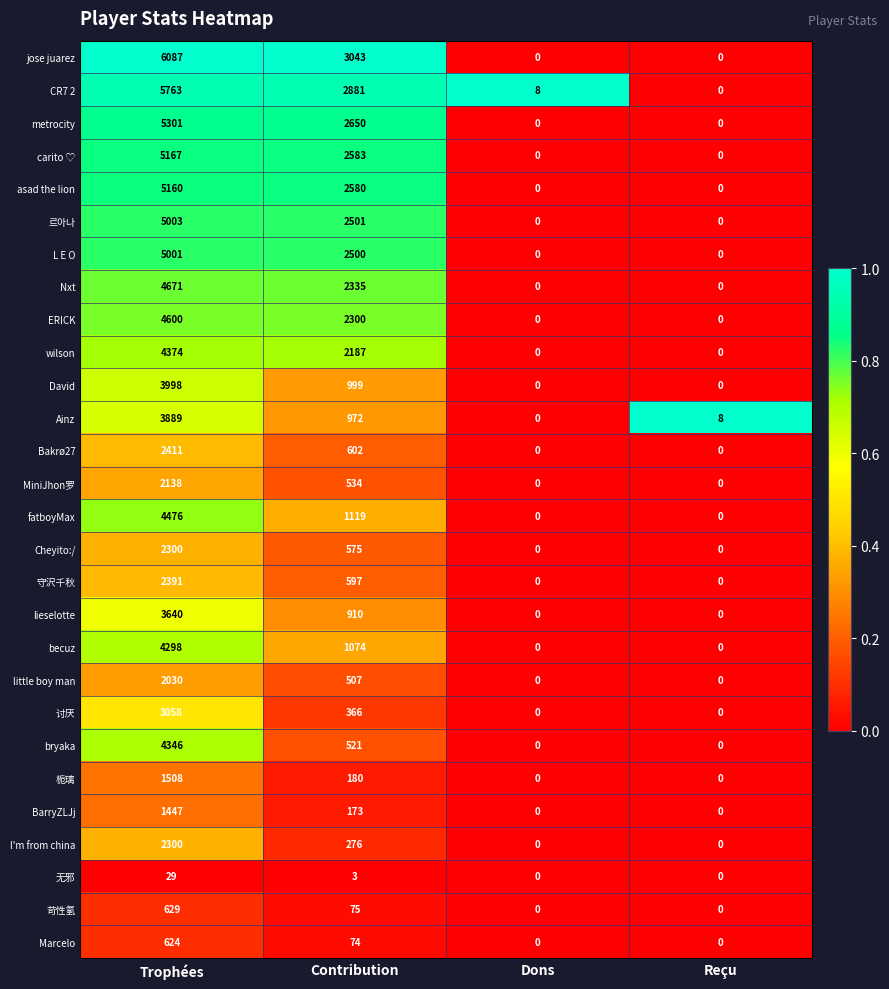

Is it true that l'm from china equals 0 at Reçu?

True